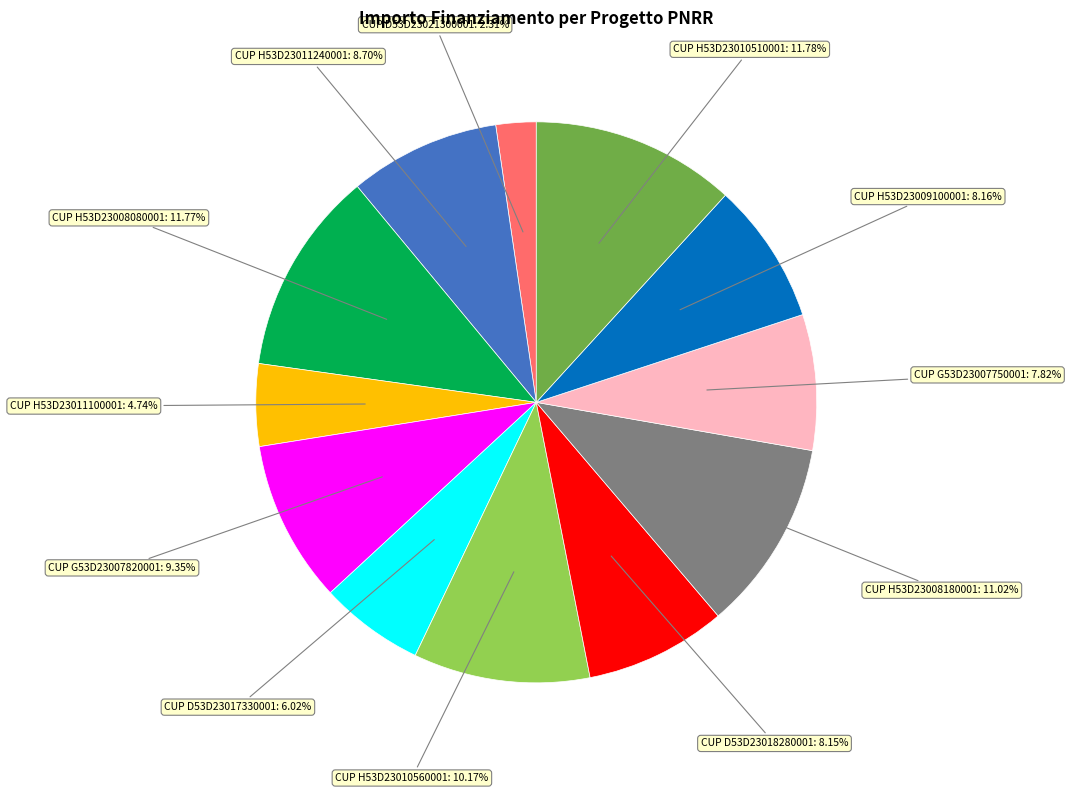

Which slice is the smallest?

CUP D53D23021300001